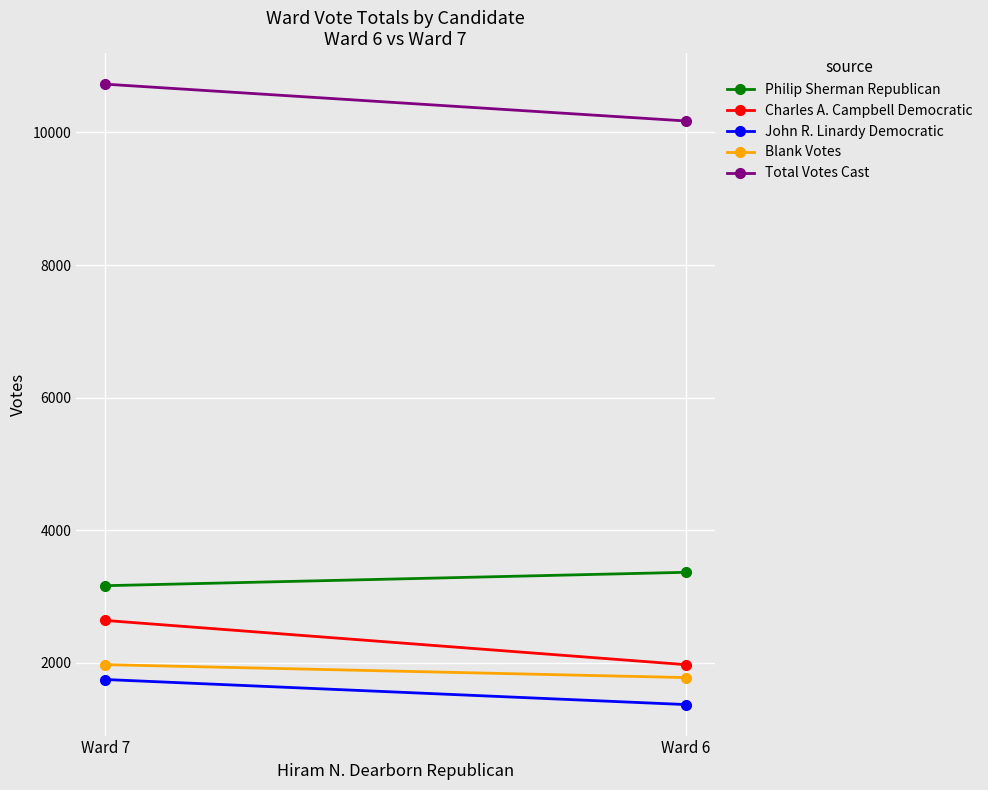

Is this an area chart (filled region under the line)?

No